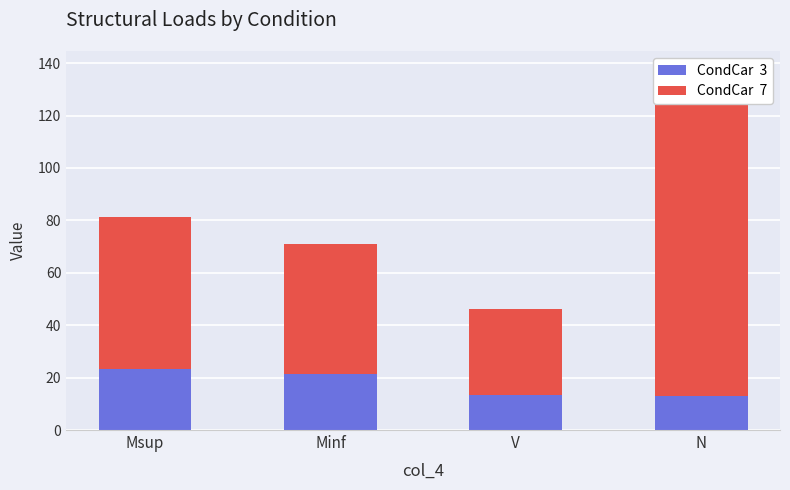

What is the difference between the highest and lowest values at V?

19.1